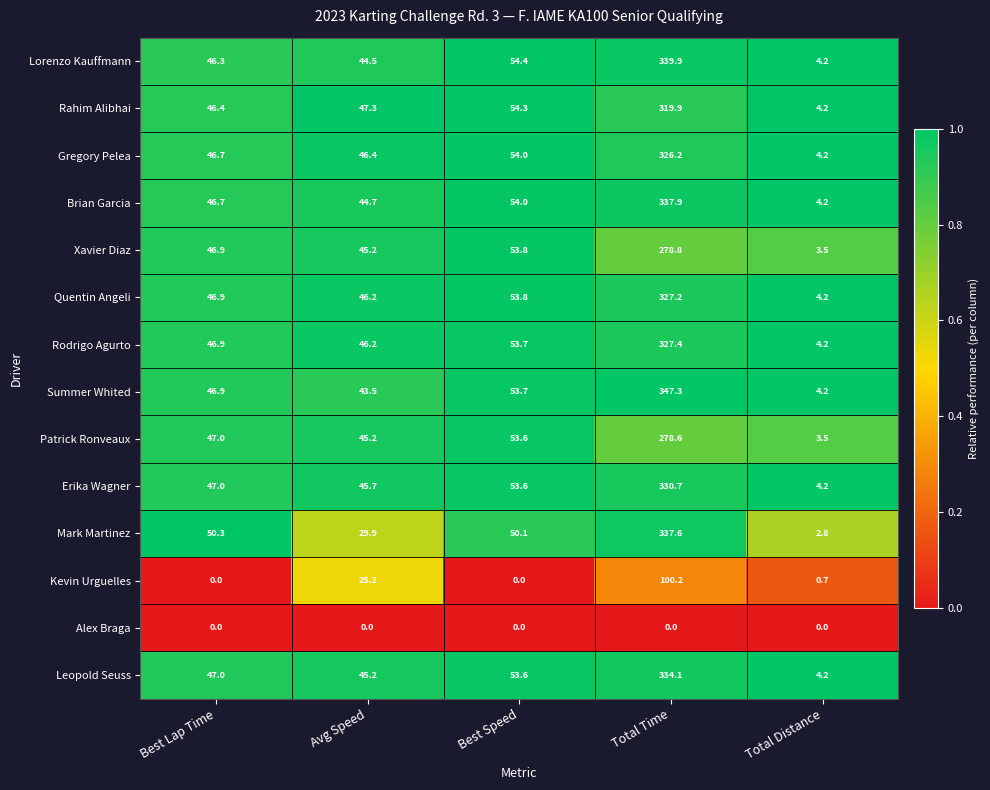

Which series changed the most between Best Lap Time and Avg Speed?

Kevin Urguelles